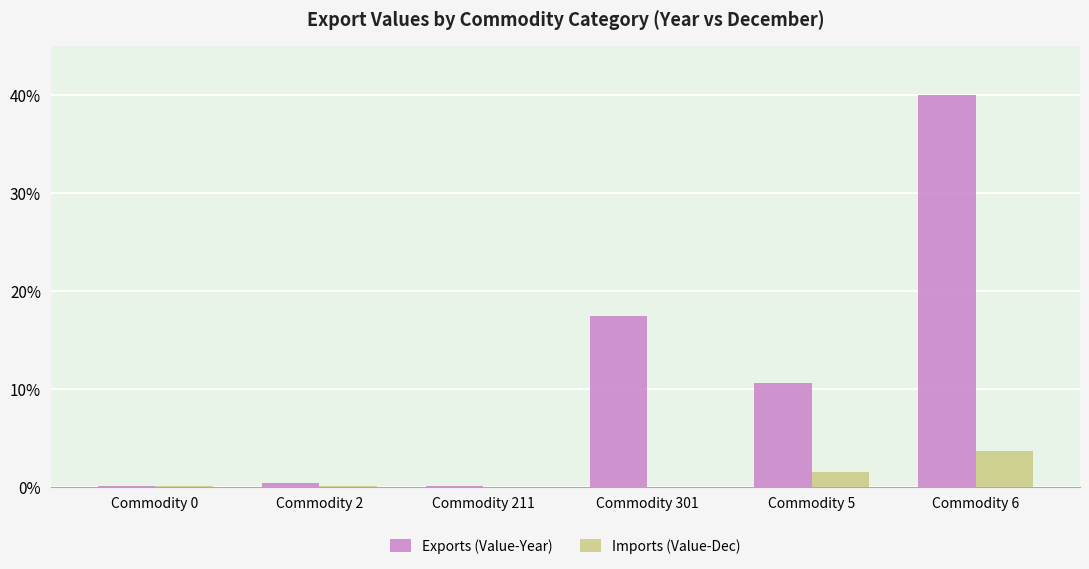

Which category has the highest value in the Exports (Value-Year) series?

Commodity 6